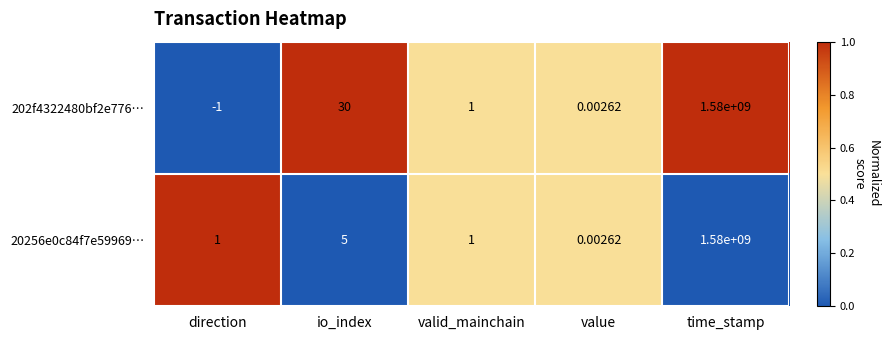

List the labels in order of 202f4322480bf2e776… value, smallest first.

direction, value, valid_mainchain, io_index, time_stamp